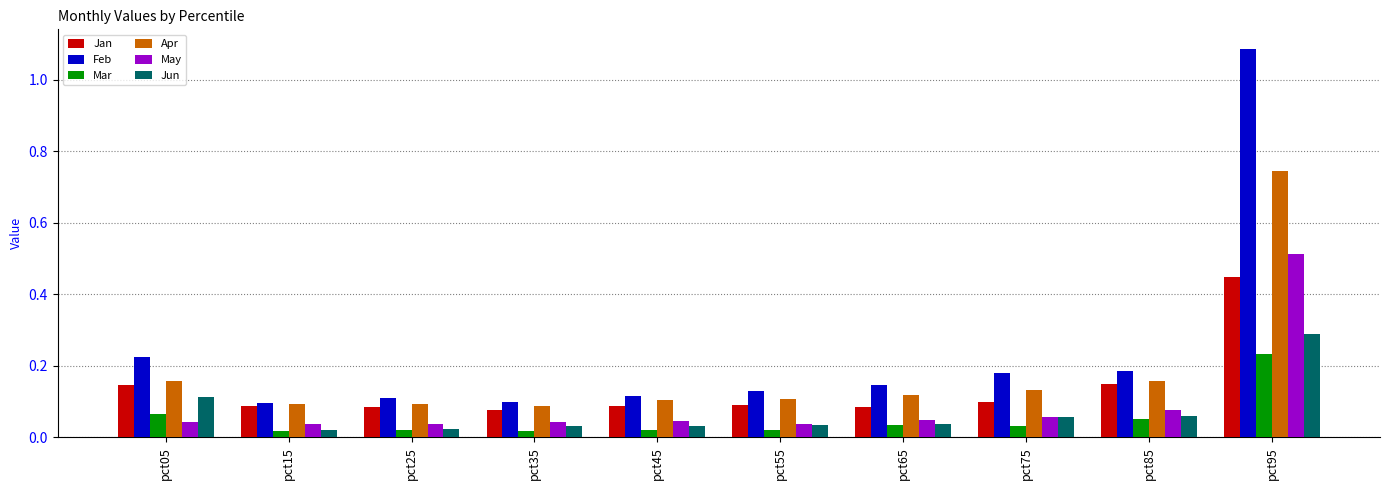

At which category is the sum across all series the highest?

pct95